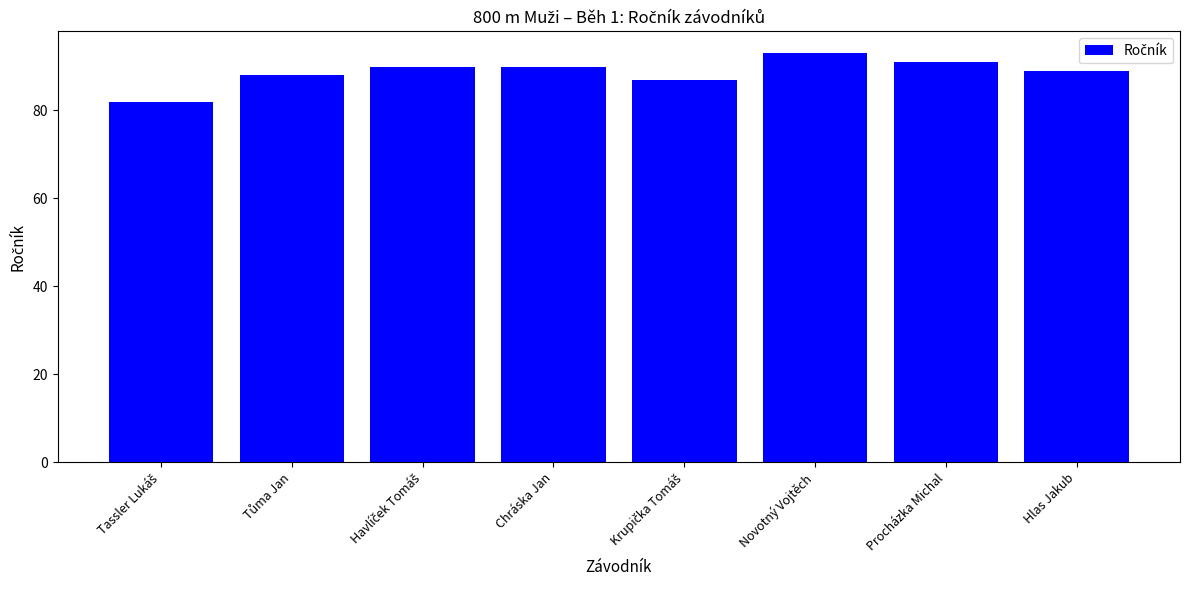

What is the maximum value shown in the chart?

93